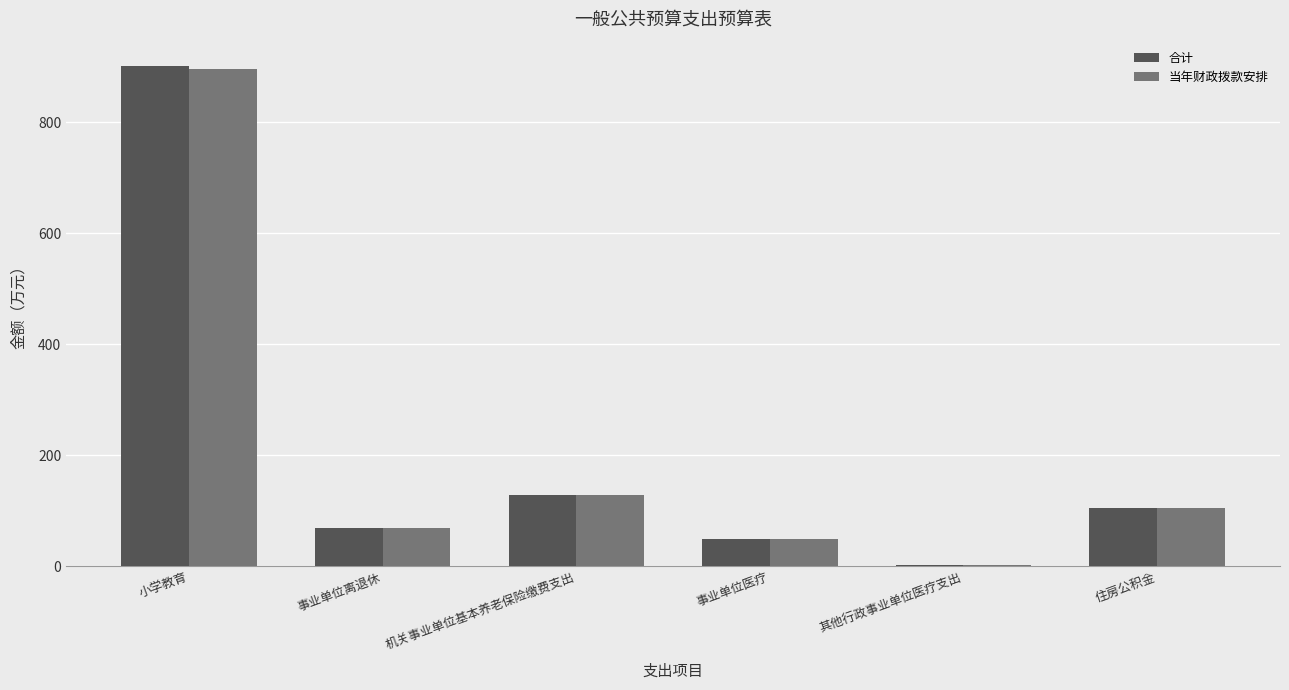

Which category has the highest value in the 当年财政拨款安排 series?

小学教育